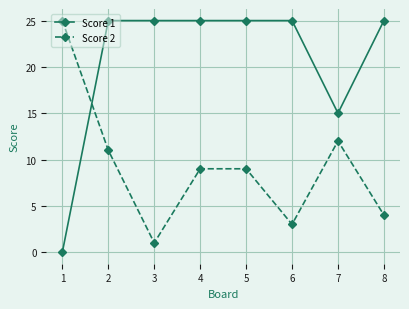

At which label does Score 2 first exceed 9?

1